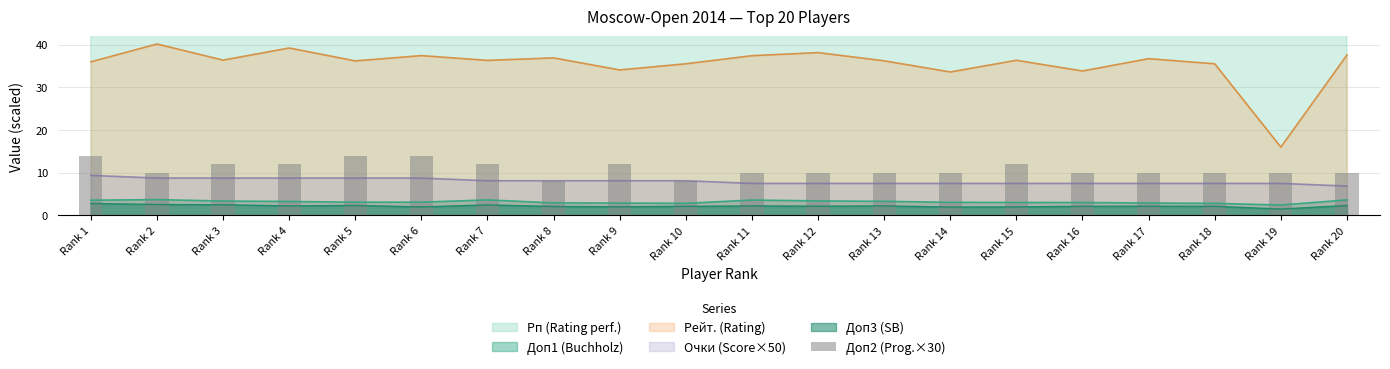

What is the difference between the maximum and minimum values?

6